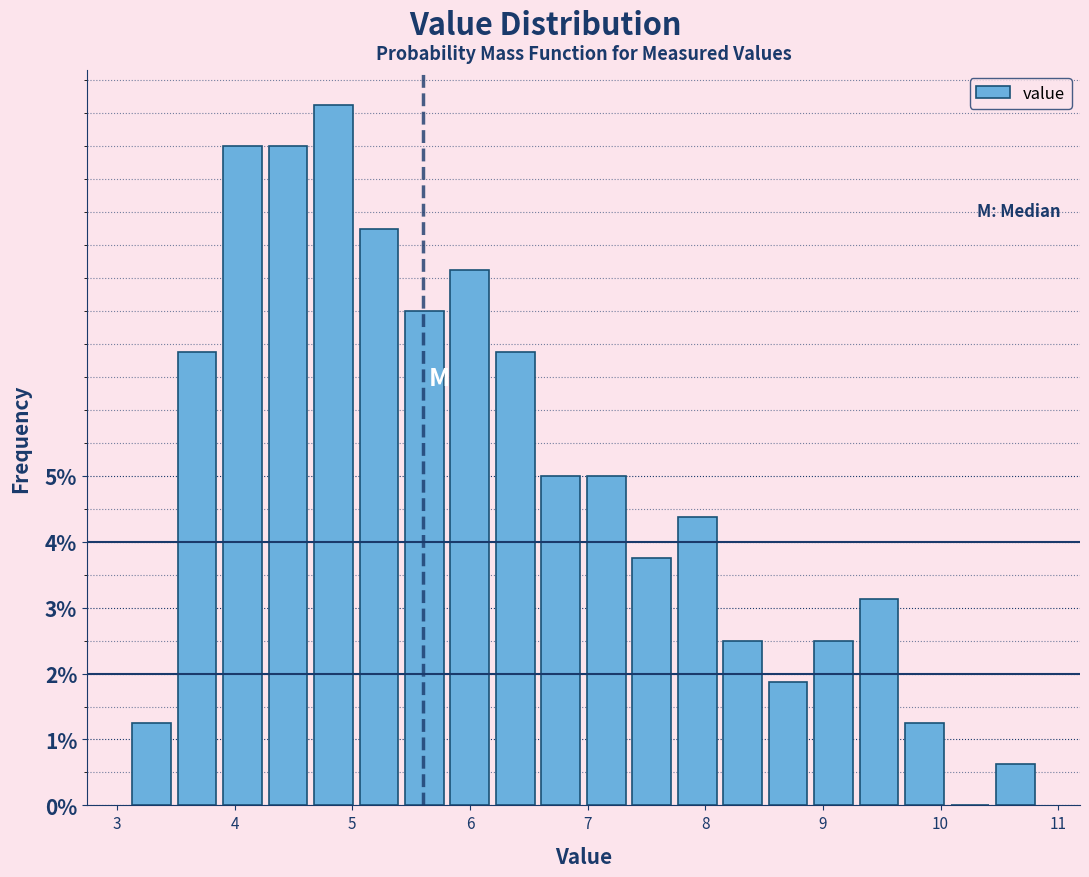

Read against the x-axis, roughly where is the centre of the tallest bar?

4.8